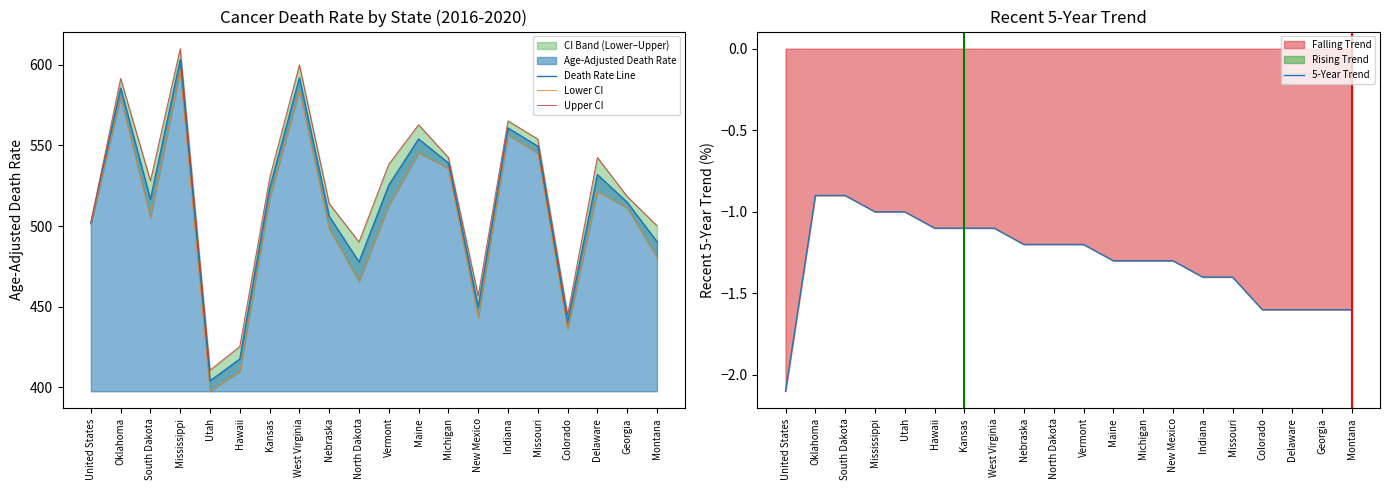

What position from the right is North Dakota?

11